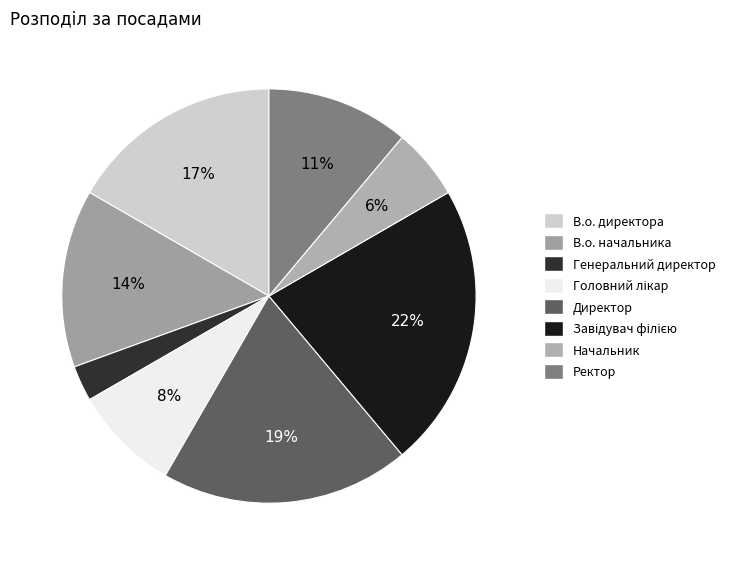

Do Начальник and Генеральний директор together represent more than half of the pie?

No